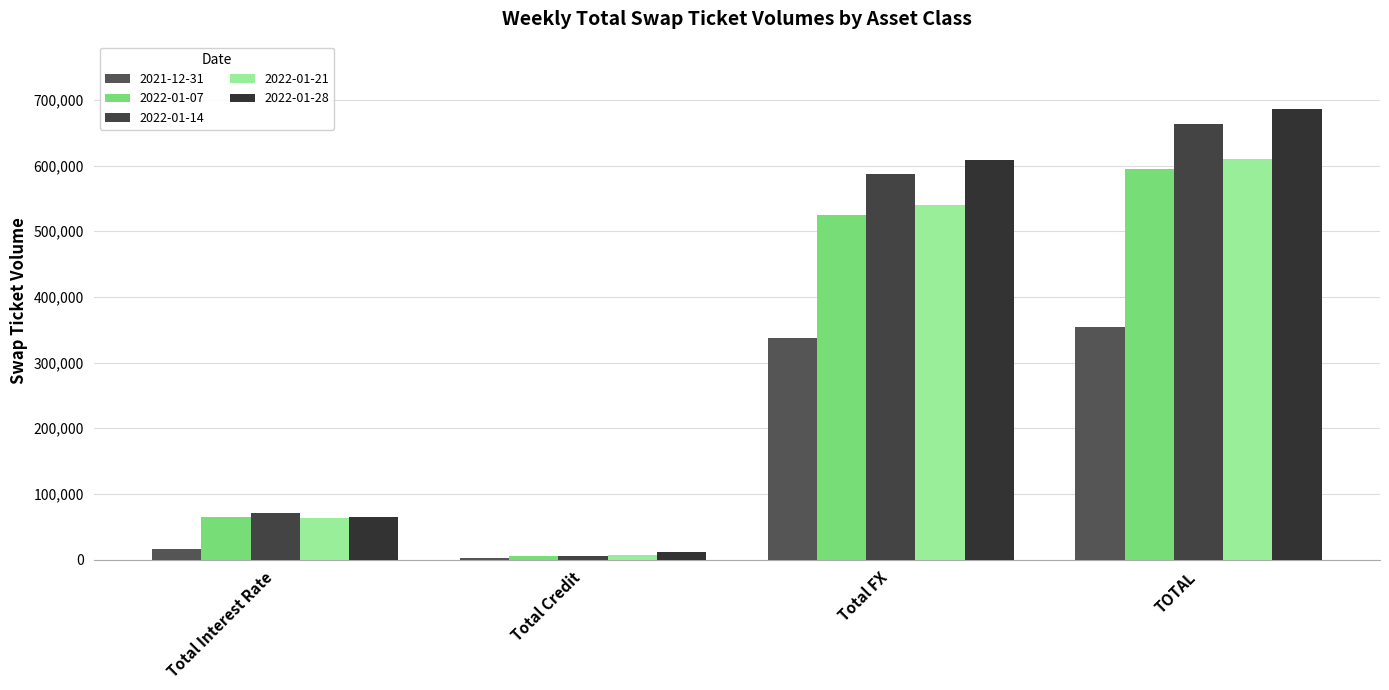

Which series has the largest total across all categories?

2022-01-28